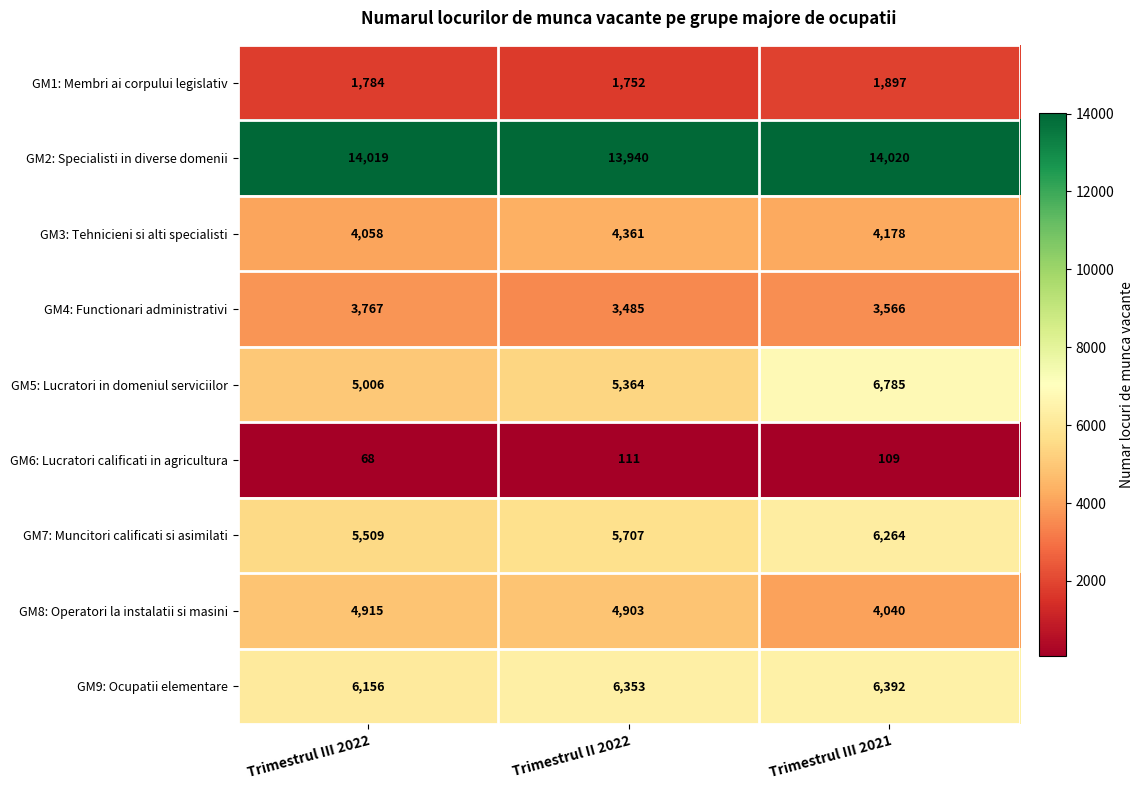

Reading left to right, transcribe all the data shown in this chart.

GM1: Membri ai corpului legislativ: Trimestrul III 2022=1784	Trimestrul II 2022=1752	Trimestrul III 2021=1897
GM2: Specialisti in diverse domenii: Trimestrul III 2022=14019	Trimestrul II 2022=13940	Trimestrul III 2021=14020
GM3: Tehnicieni si alti specialisti: Trimestrul III 2022=4058	Trimestrul II 2022=4361	Trimestrul III 2021=4178
GM4: Functionari administrativi: Trimestrul III 2022=3767	Trimestrul II 2022=3485	Trimestrul III 2021=3566
GM5: Lucratori in domeniul serviciilor: Trimestrul III 2022=5006	Trimestrul II 2022=5364	Trimestrul III 2021=6785
GM6: Lucratori calificati in agricultura: Trimestrul III 2022=68	Trimestrul II 2022=111	Trimestrul III 2021=109
GM7: Muncitori calificati si asimilati: Trimestrul III 2022=5509	Trimestrul II 2022=5707	Trimestrul III 2021=6264
GM8: Operatori la instalatii si masini: Trimestrul III 2022=4915	Trimestrul II 2022=4903	Trimestrul III 2021=4040
GM9: Ocupatii elementare: Trimestrul III 2022=6156	Trimestrul II 2022=6353	Trimestrul III 2021=6392